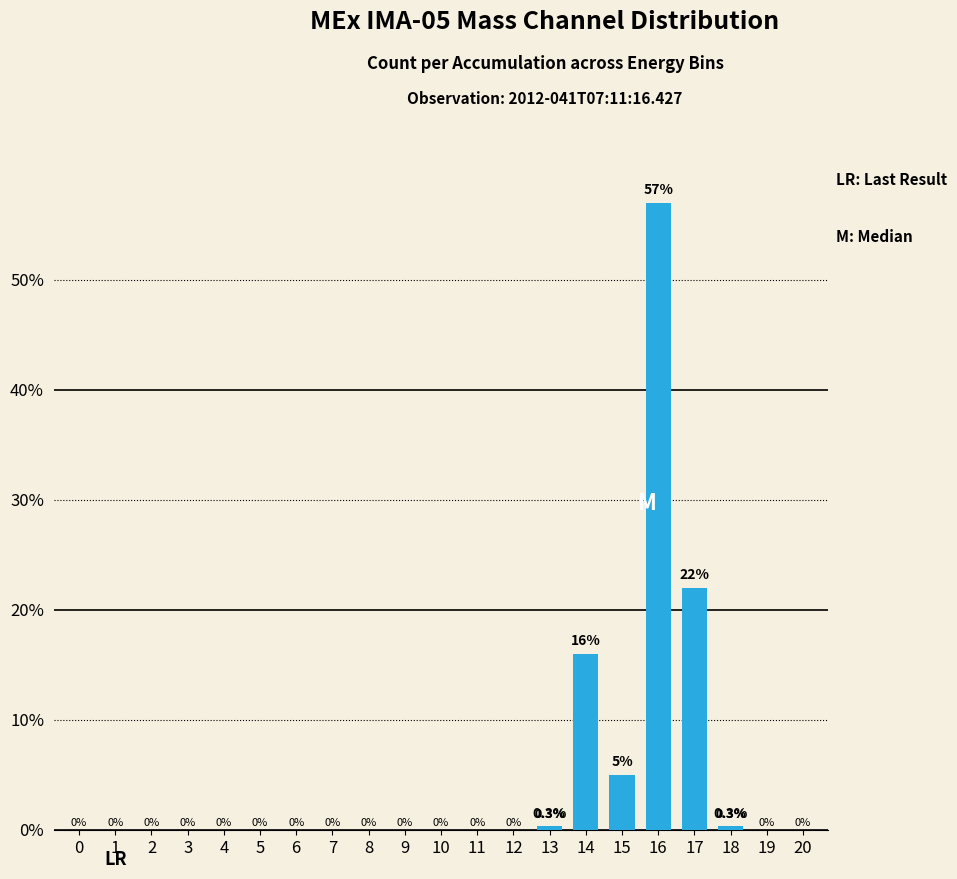

Are the bars horizontal?

No